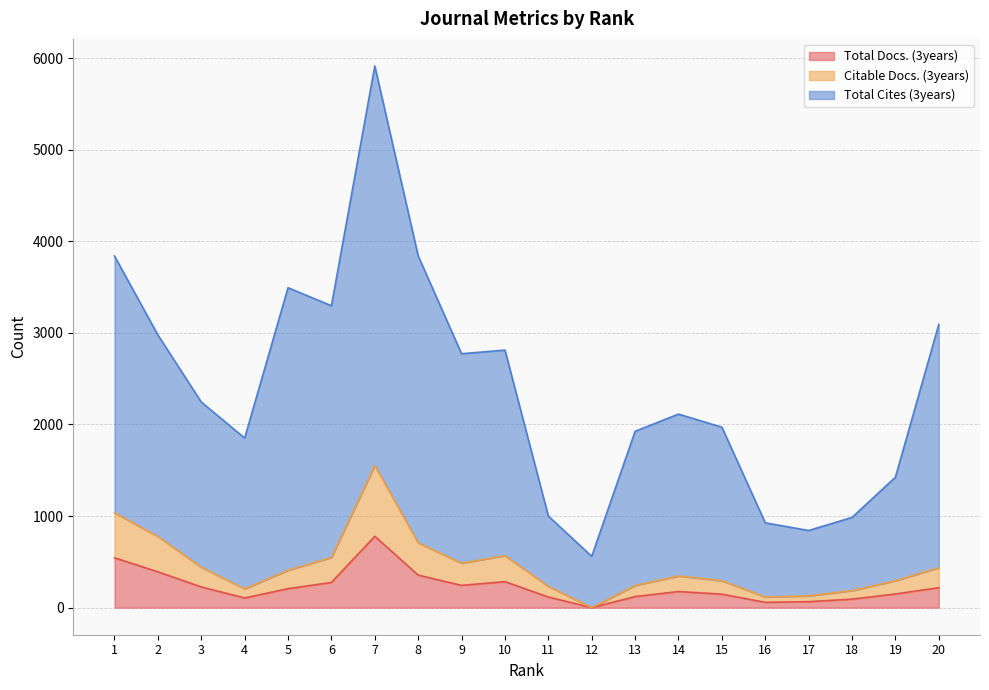

Which series has the largest total across all categories?

Total Cites (3years)